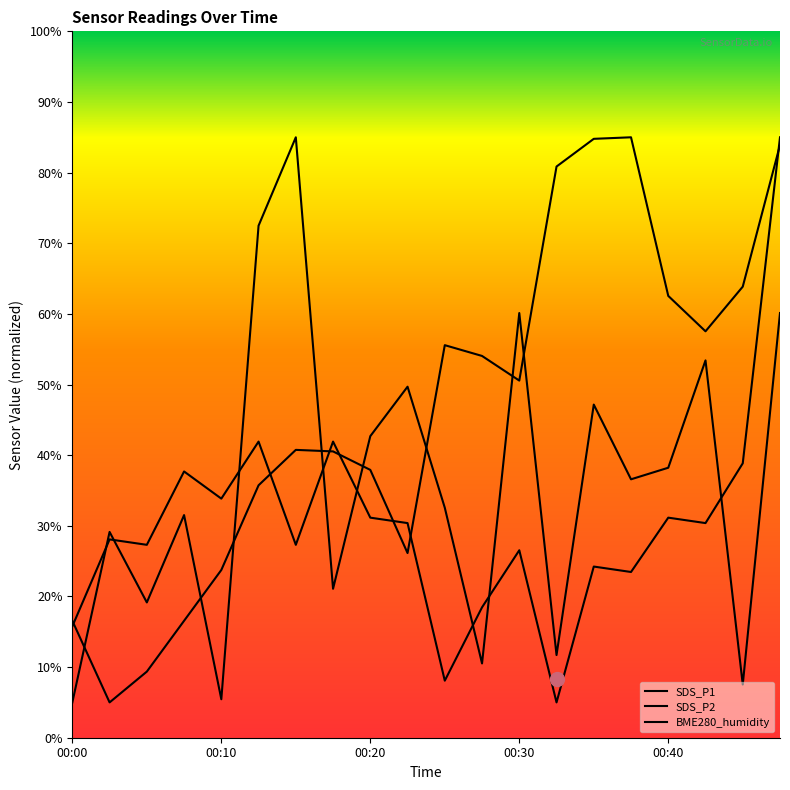

How many lines are shown in the chart?

3